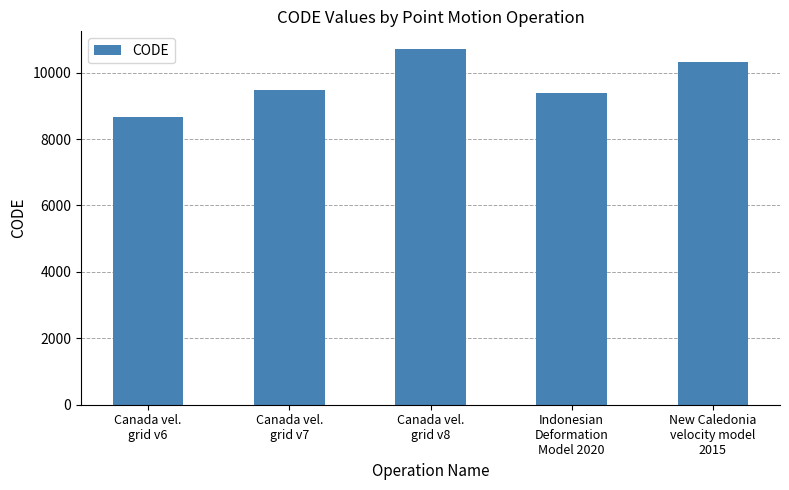

True or false: the data shows 15019 at New Caledonia
velocity model
2015.

False